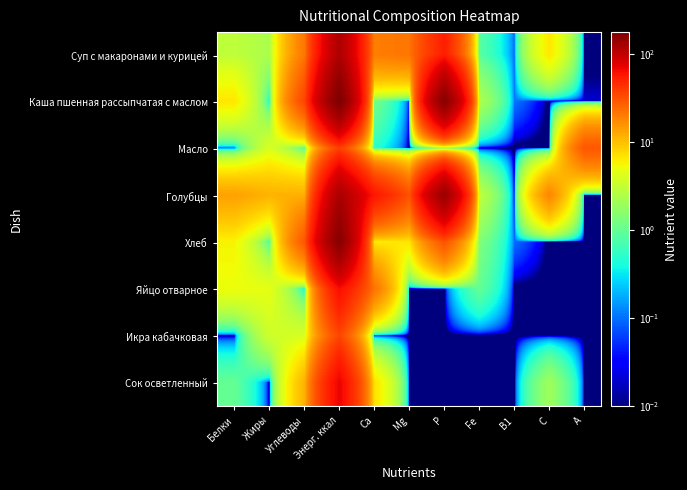

Between Белки and B1, which is larger?

Белки